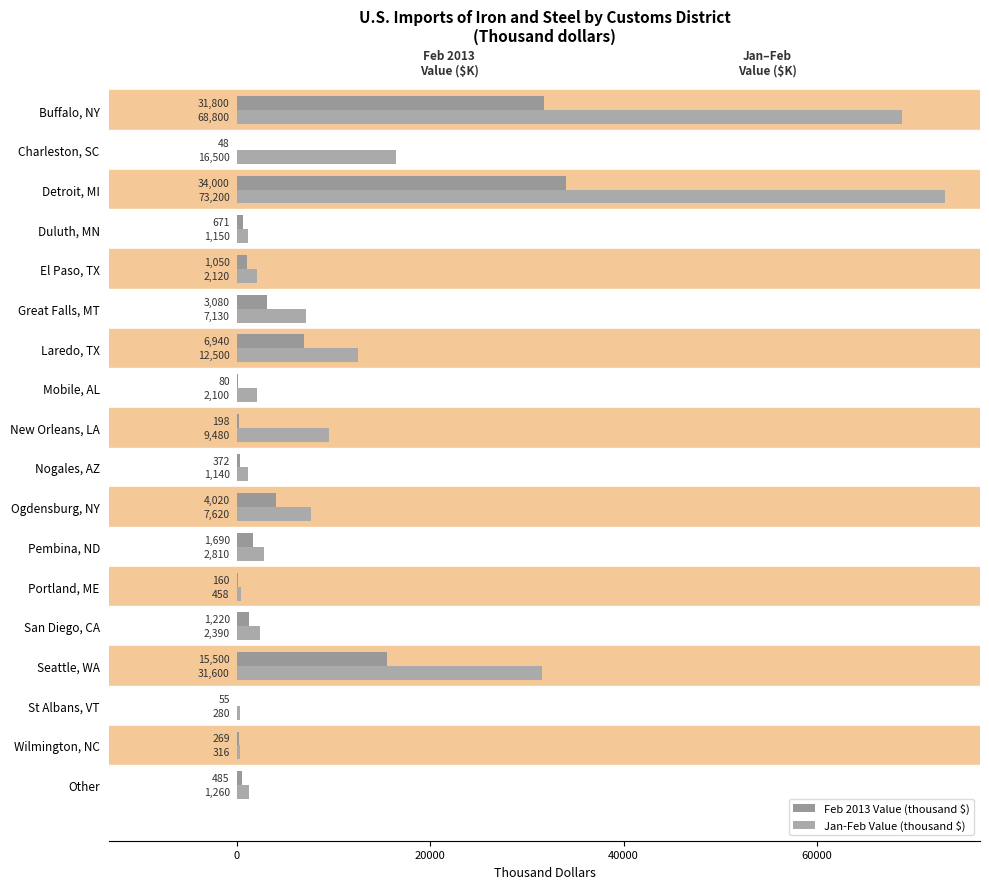

What is the difference between the second highest and second lowest values in the Jan-Feb Value (thousand $) series?

68484